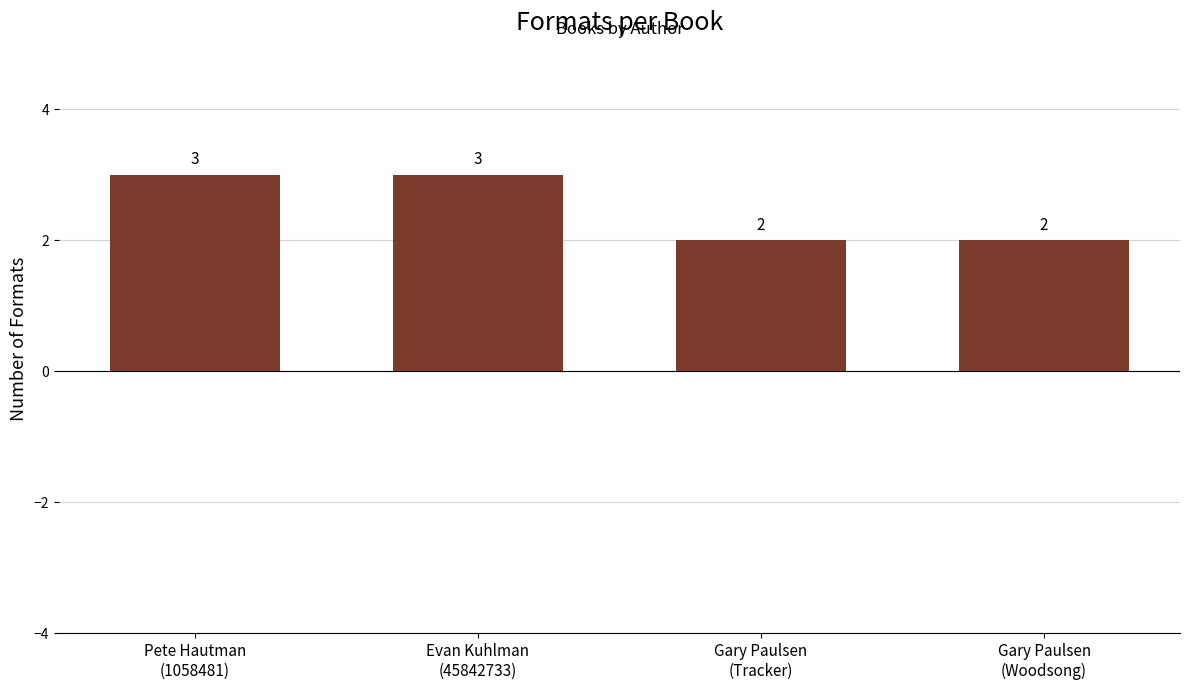

Approximately how many times larger is the value at Gary Paulsen
(Tracker) compared to Evan Kuhlman
(45842733)?

0.7